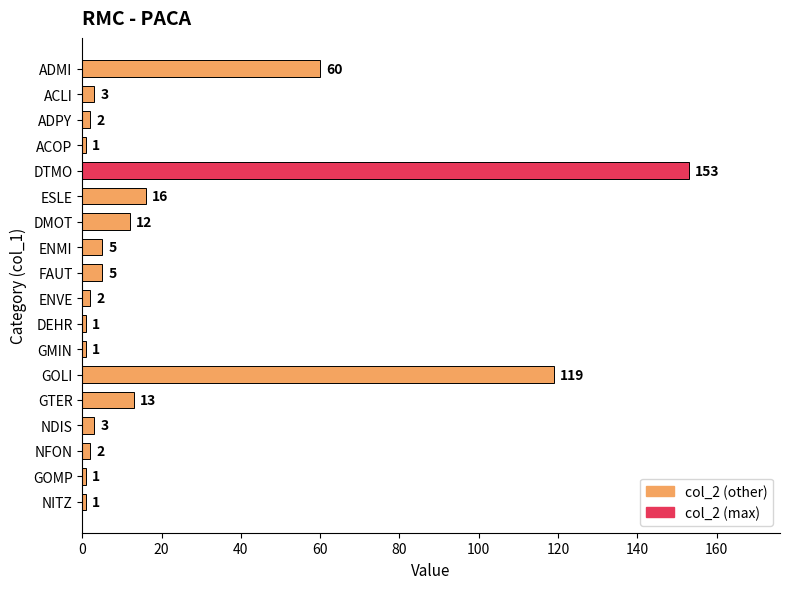

How many categories are shown in the chart?

18